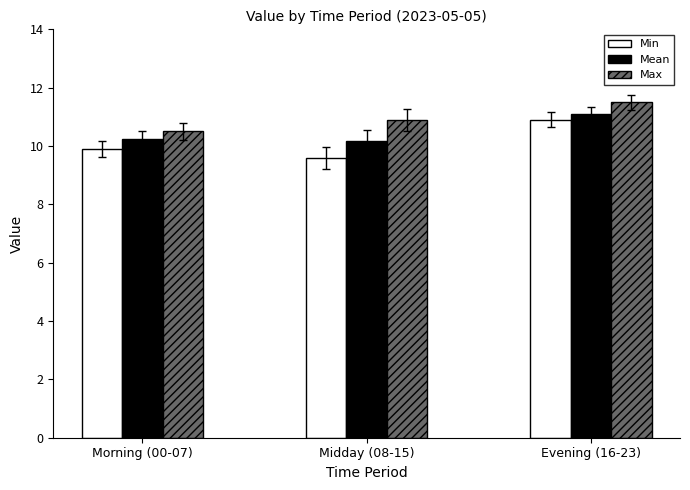

How many groups of bars are there?

3